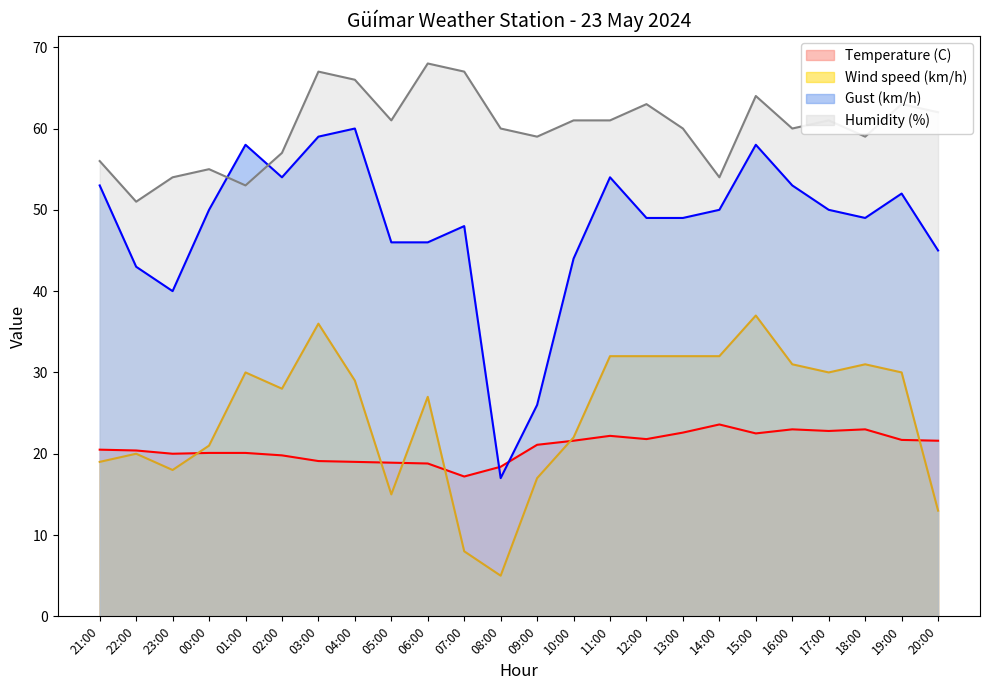

Is it true that Wind speed (km/h) equals 19.0 at 21:00?

True